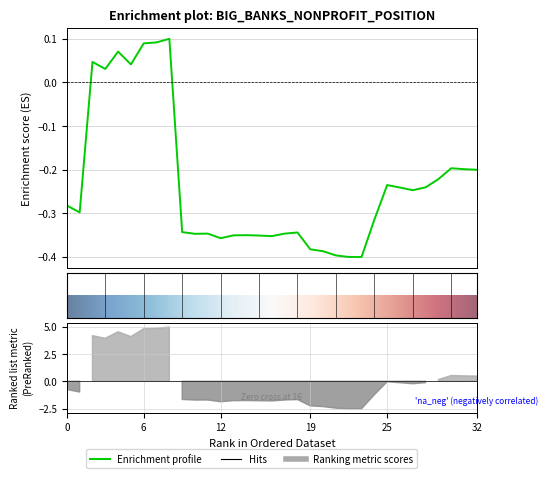

Does the chart display data point markers on the line(s)?

No